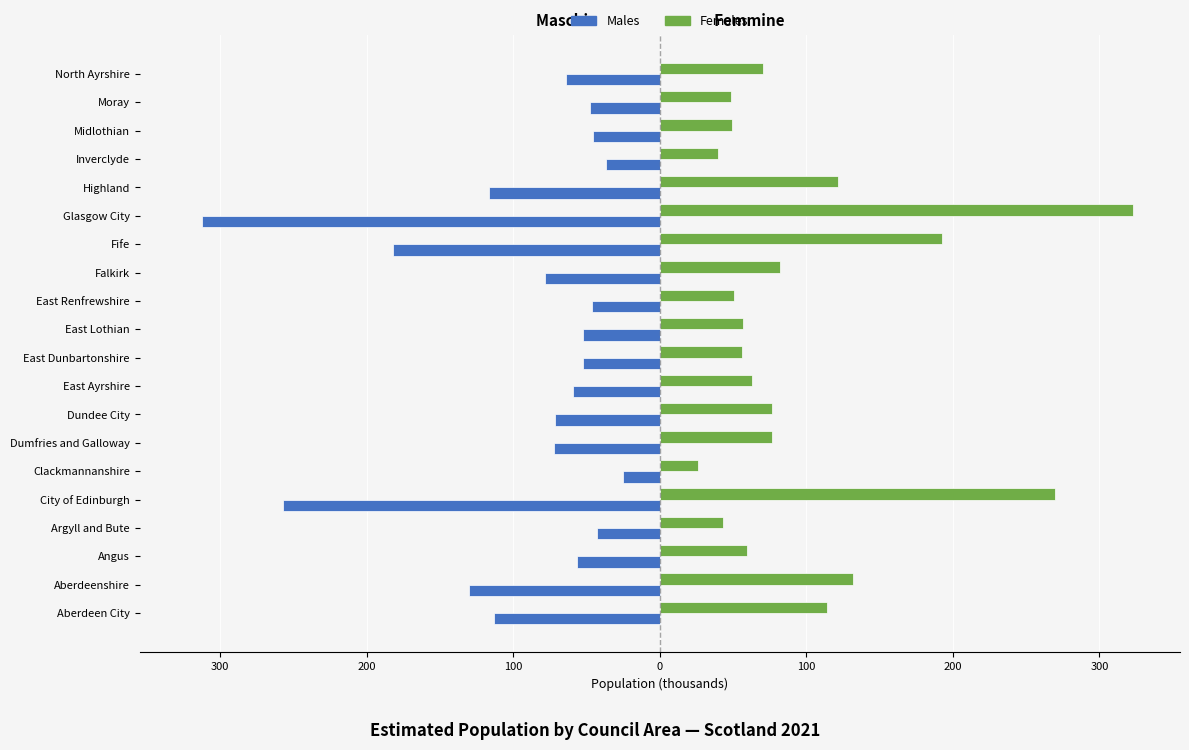

What are all the series names shown in the legend?

Males, Females